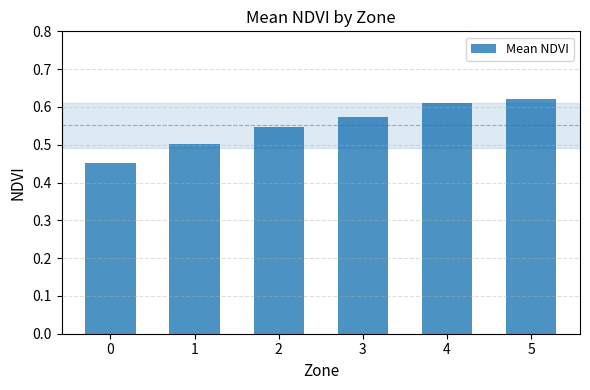

How many values are between 0 and 1?

6